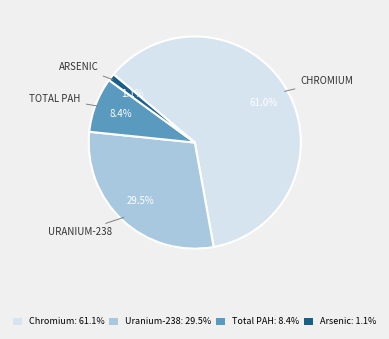

What is the ratio of the value at Total PAH to the value at Arsenic?

7.6